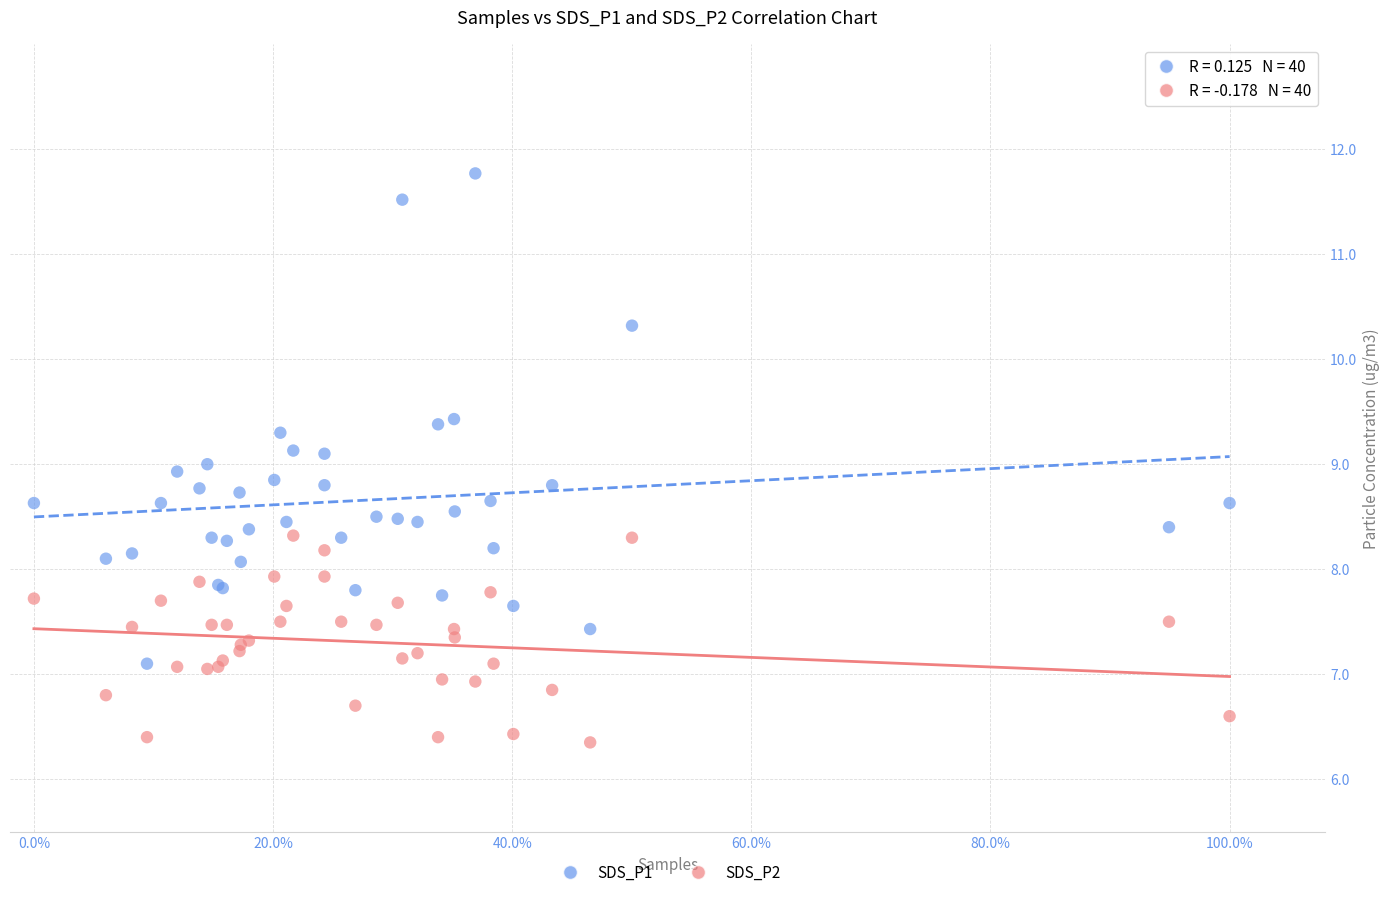

What are all the series names shown in the legend?

SDS_P1, SDS_P2